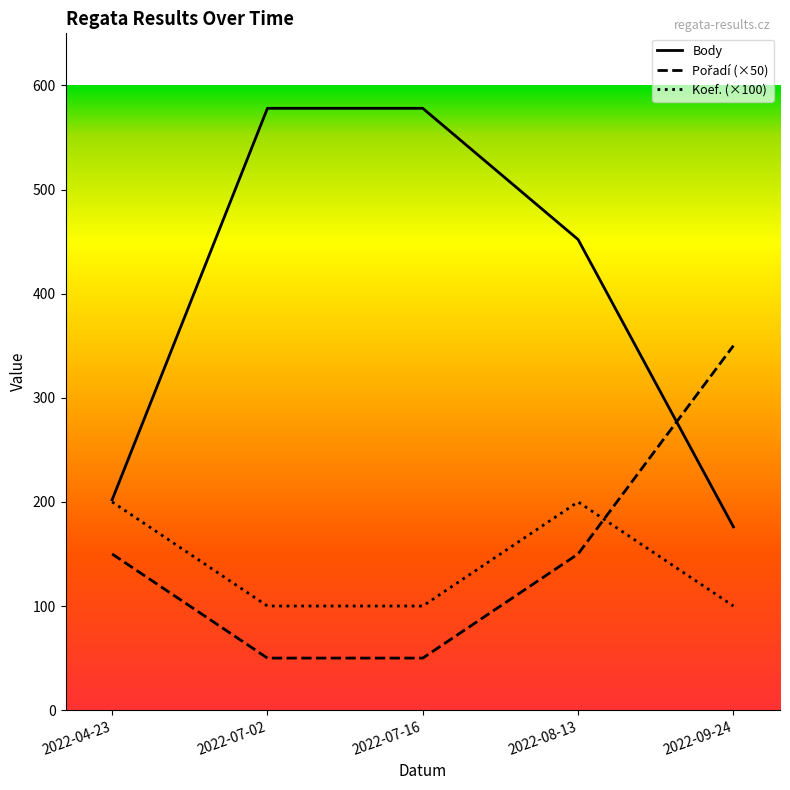

What is the minimum value shown in the chart?

50